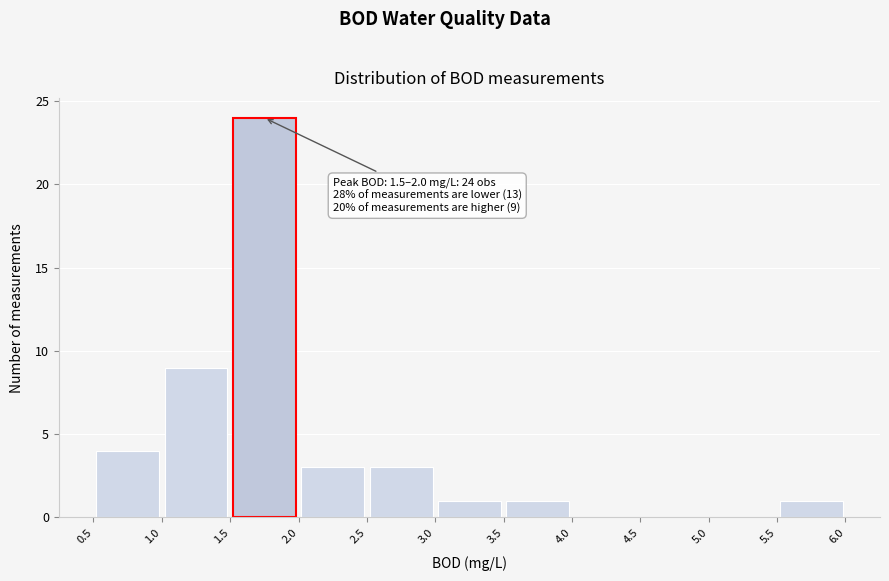

Over which range of the x-axis is the bar tallest?

1.5 to 2.0